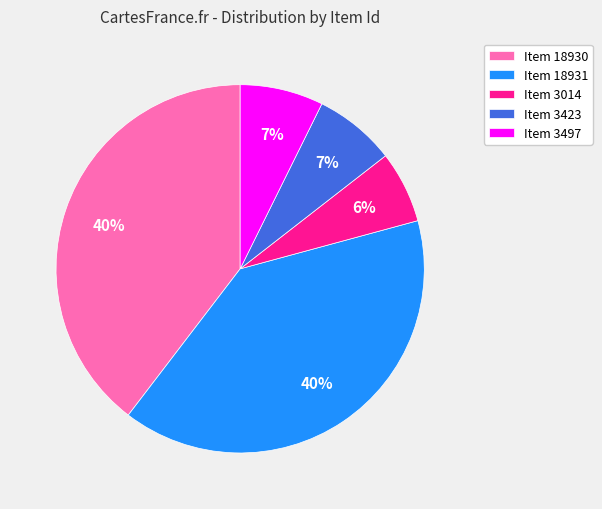

Which slice is the smallest?

Item 3014